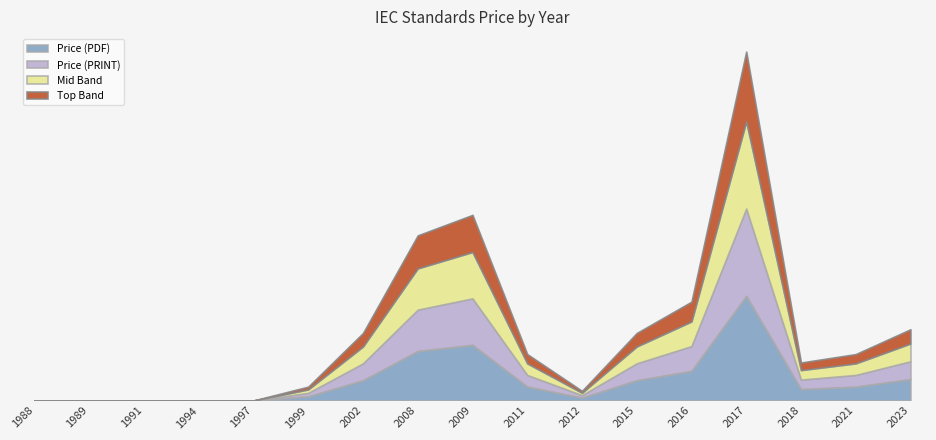

True or false: Price (PDF) has more than 0 points higher than both neighbors.

True